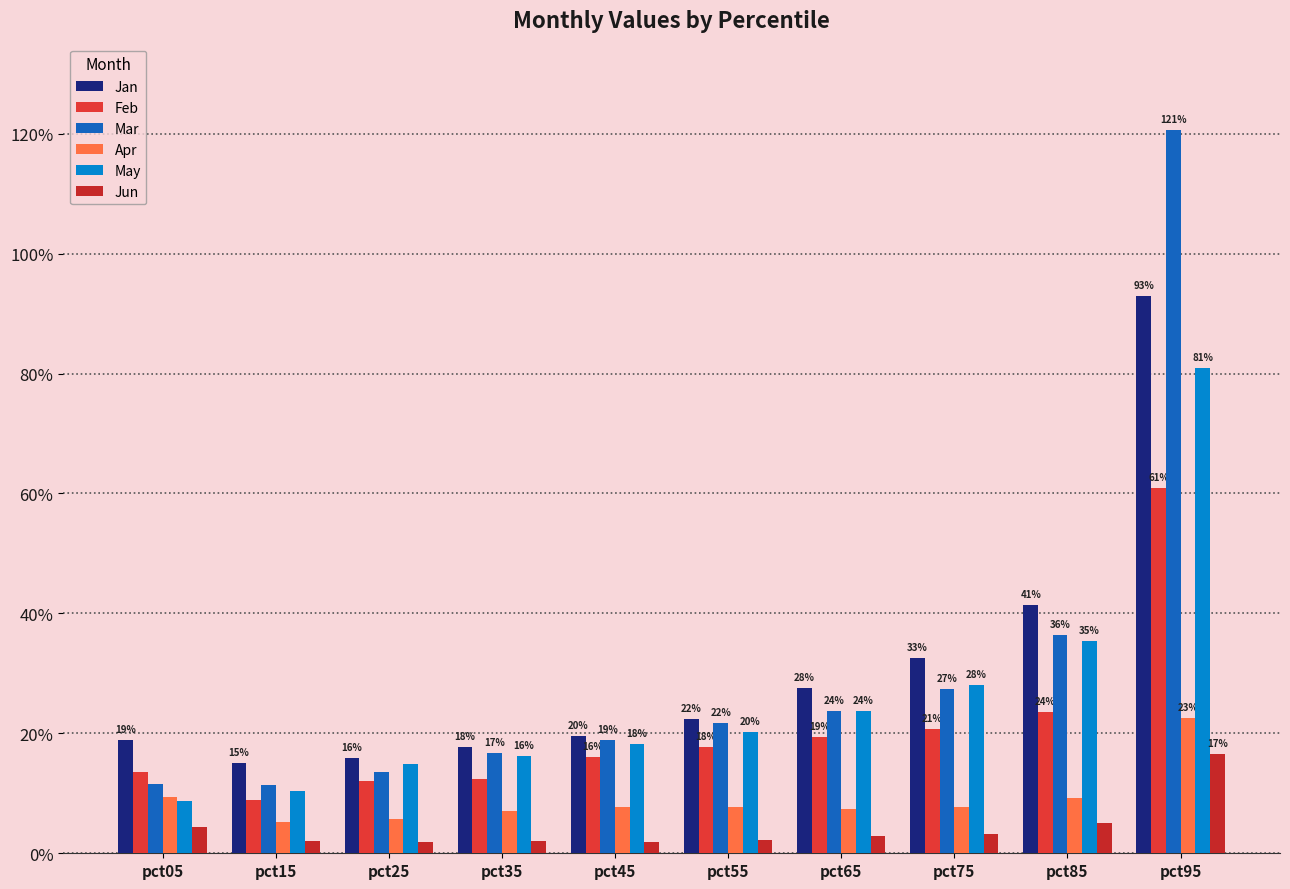

The Mar series shows 0.3 at pct45. True or false?

False